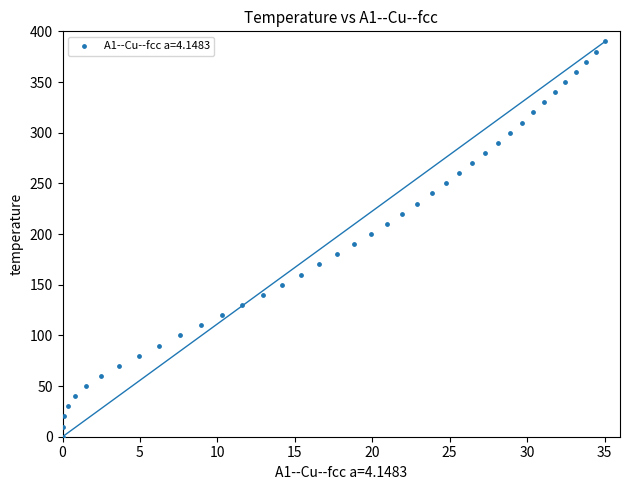

What is the range of Y values (max minus min)?

390